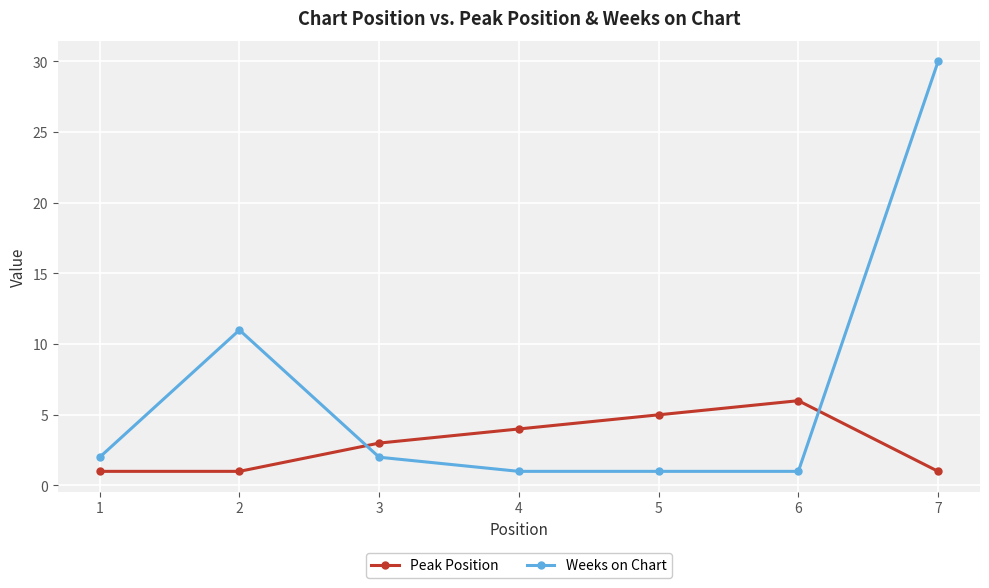

Is it true that Peak Position equals 1 at 1?

True